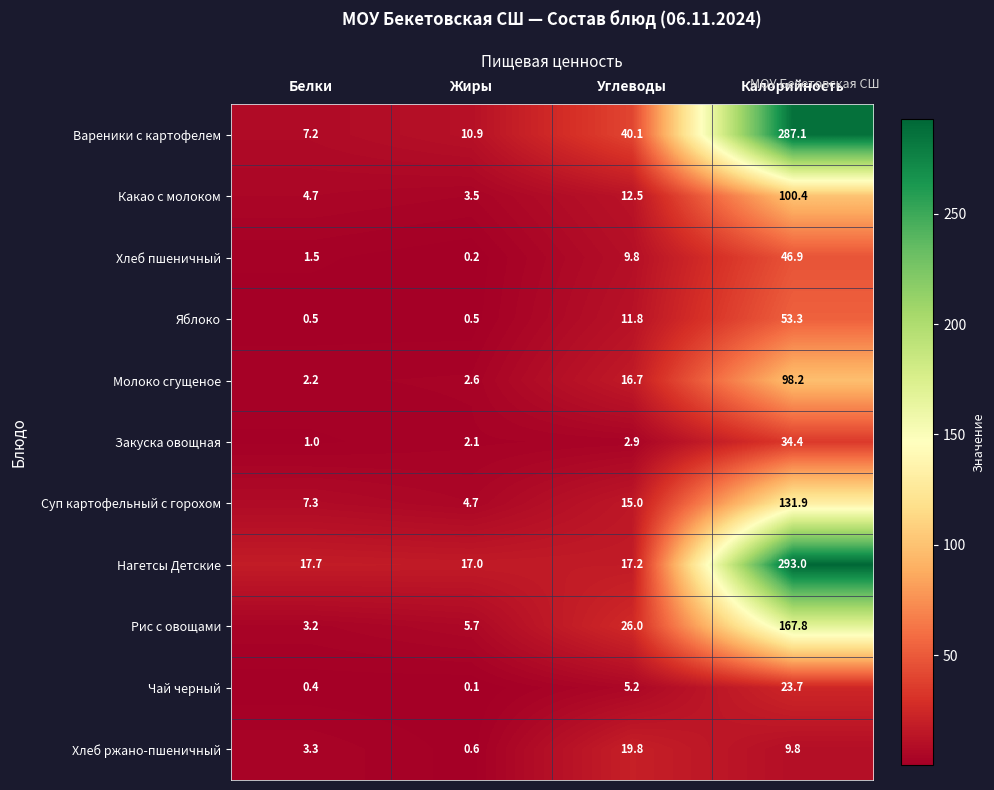

Is it true that Рис с овощами equals 15.4 at Углеводы?

False